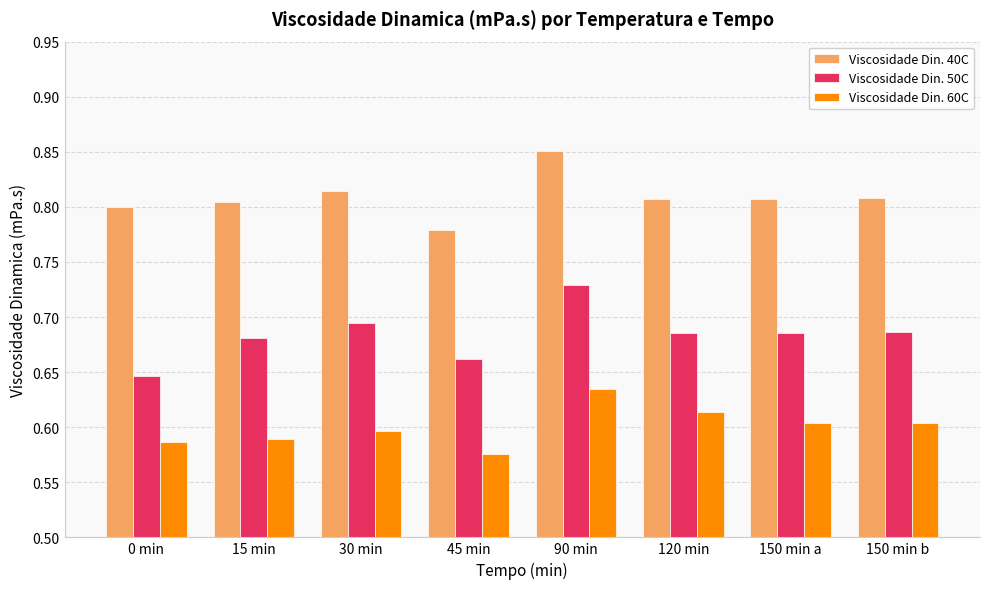

What position from the left is 90 min?

5